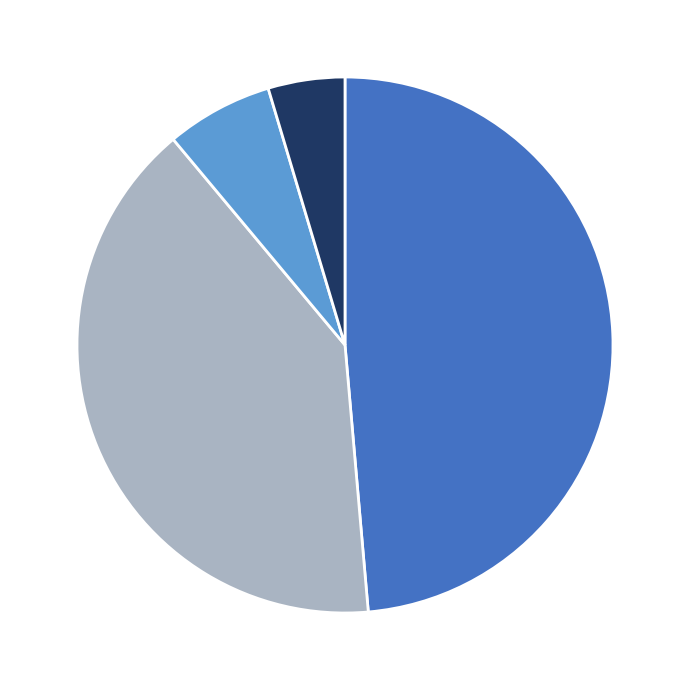

Is there a majority slice in this chart?

No